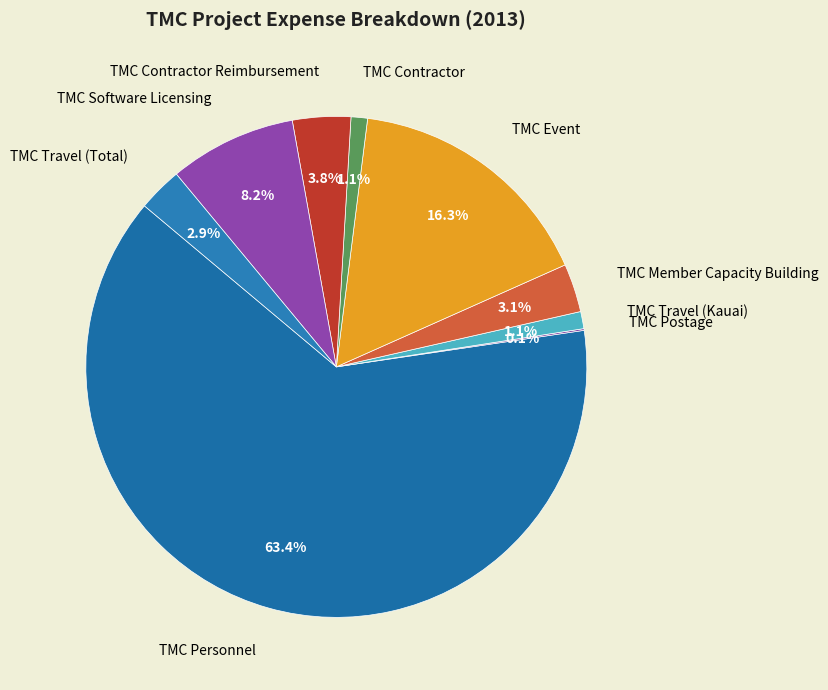

To the nearest percent, what percentage of the pie is TMC Travel (Kauai)?

1%